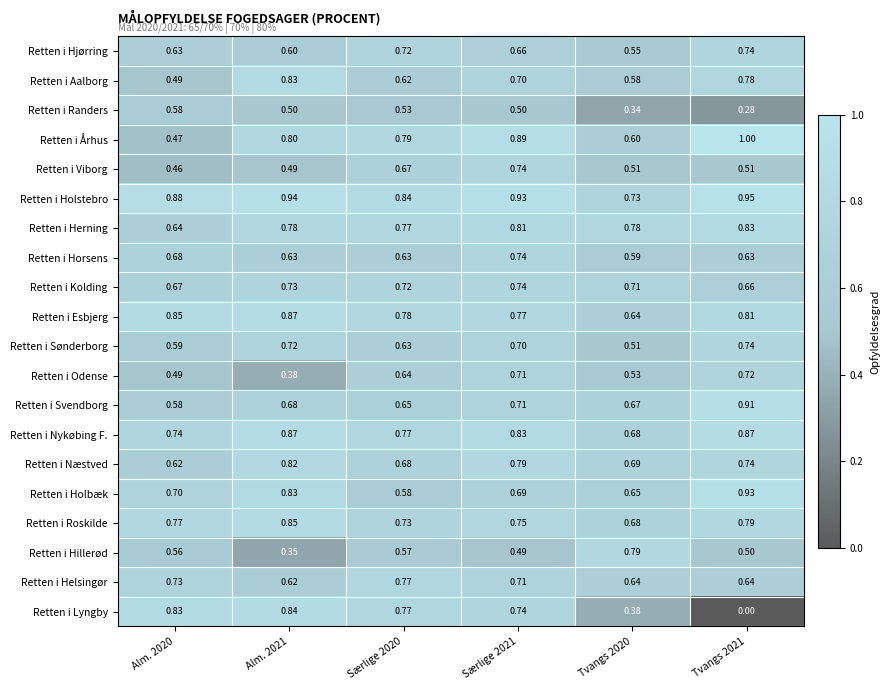

Which series has the widest spread of values?

Retten i Lyngby